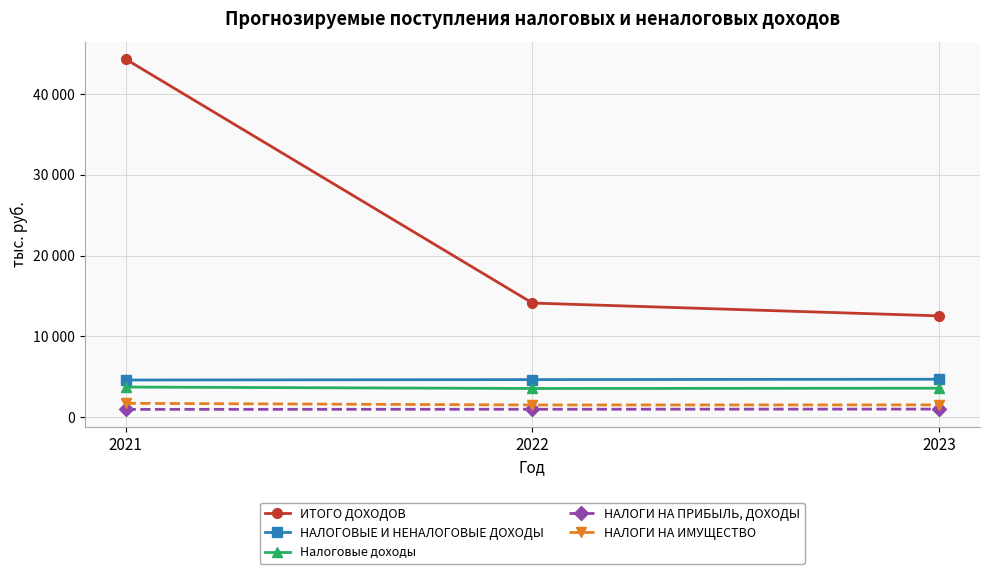

What are all the series names shown in the legend?

ИТОГО ДОХОДОВ, НАЛОГОВЫЕ И НЕНАЛОГОВЫЕ ДОХОДЫ, Налоговые доходы, НАЛОГИ НА ПРИБЫЛЬ, ДОХОДЫ, НАЛОГИ НА ИМУЩЕСТВО